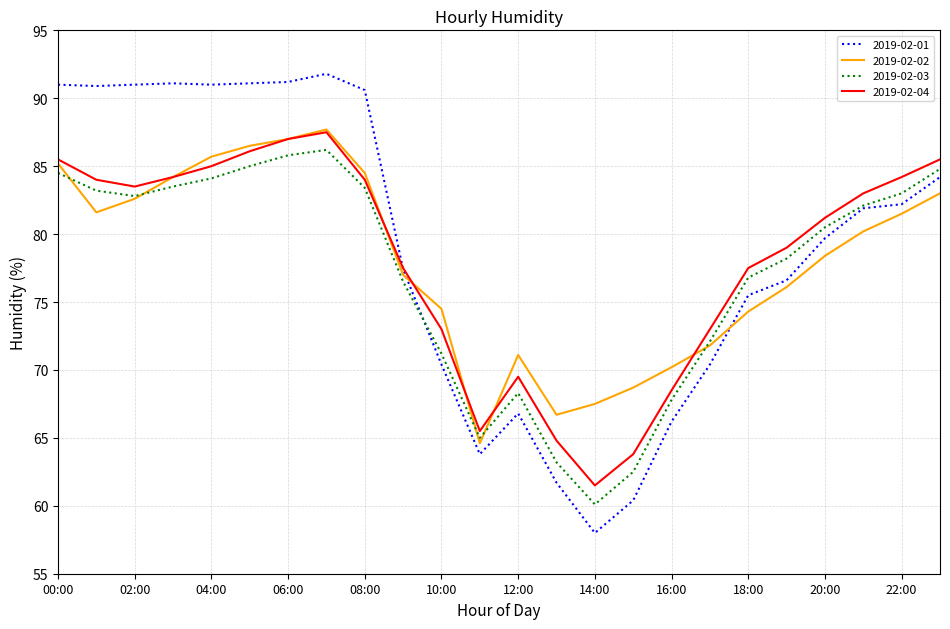

Which series has the widest spread of values?

2019-02-01